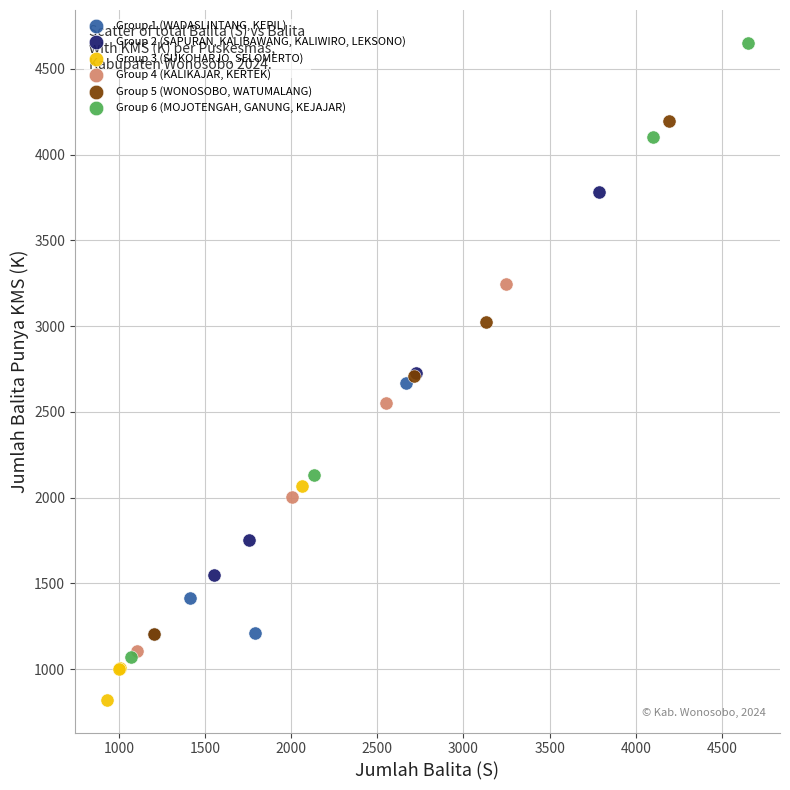

What are all the series names shown in the legend?

Group 1 (WADASLINTANG, KEPIL), Group 2 (SAPURAN, KALIBAWANG, KALIWIRO, LEKSONO), Group 3 (SUKOHARJO, SELOMERTO), Group 4 (KALIKAJAR, KERTEK), Group 5 (WONOSOBO, WATUMALANG), Group 6 (MOJOTENGAH, GANUNG, KEJAJAR)